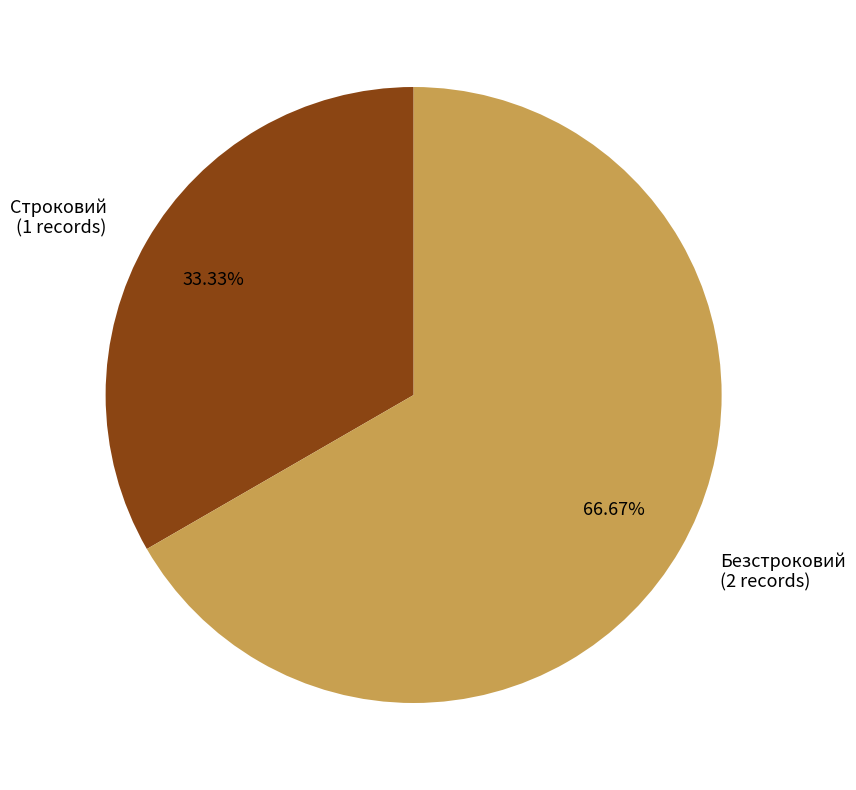

To the nearest percent, what is the difference between the largest and smallest slice percentages?

33%